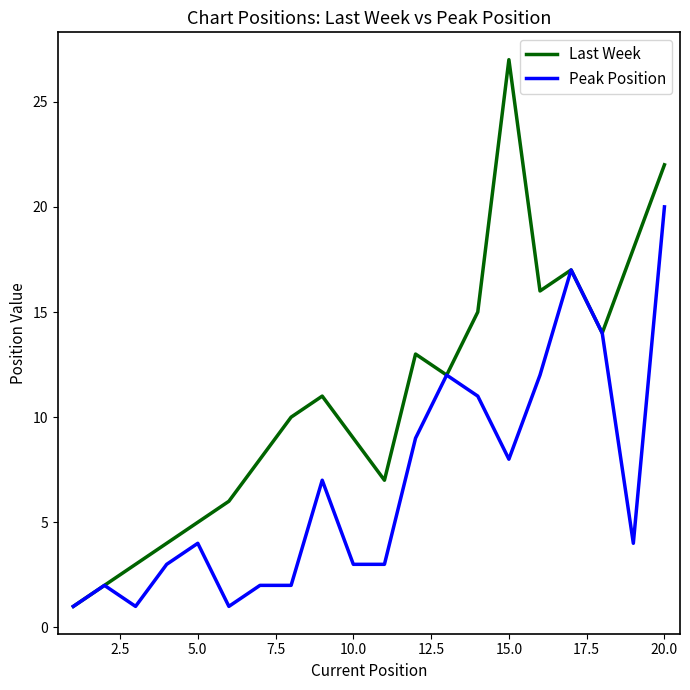

What is the average value of the Last Week series?

11